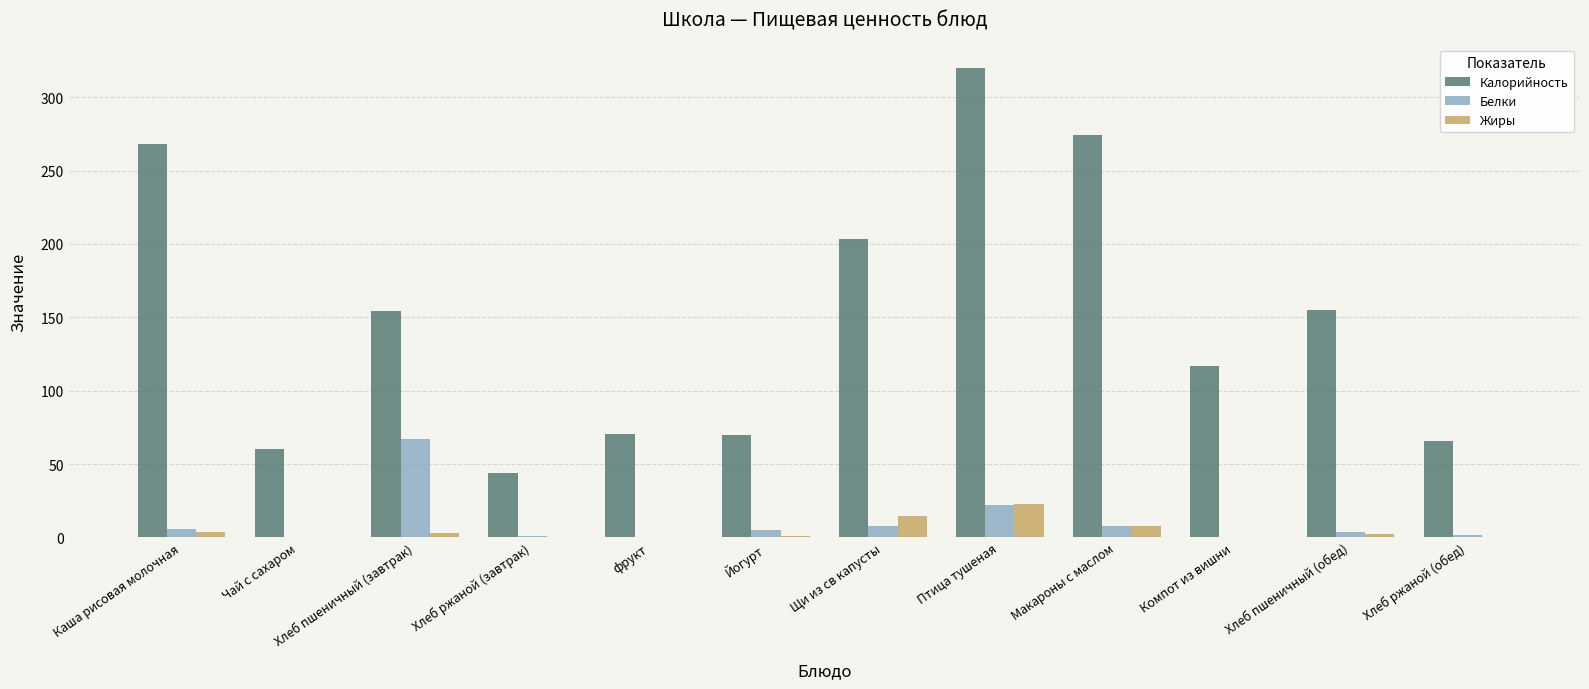

What is the sum of all Белки values?

122.6